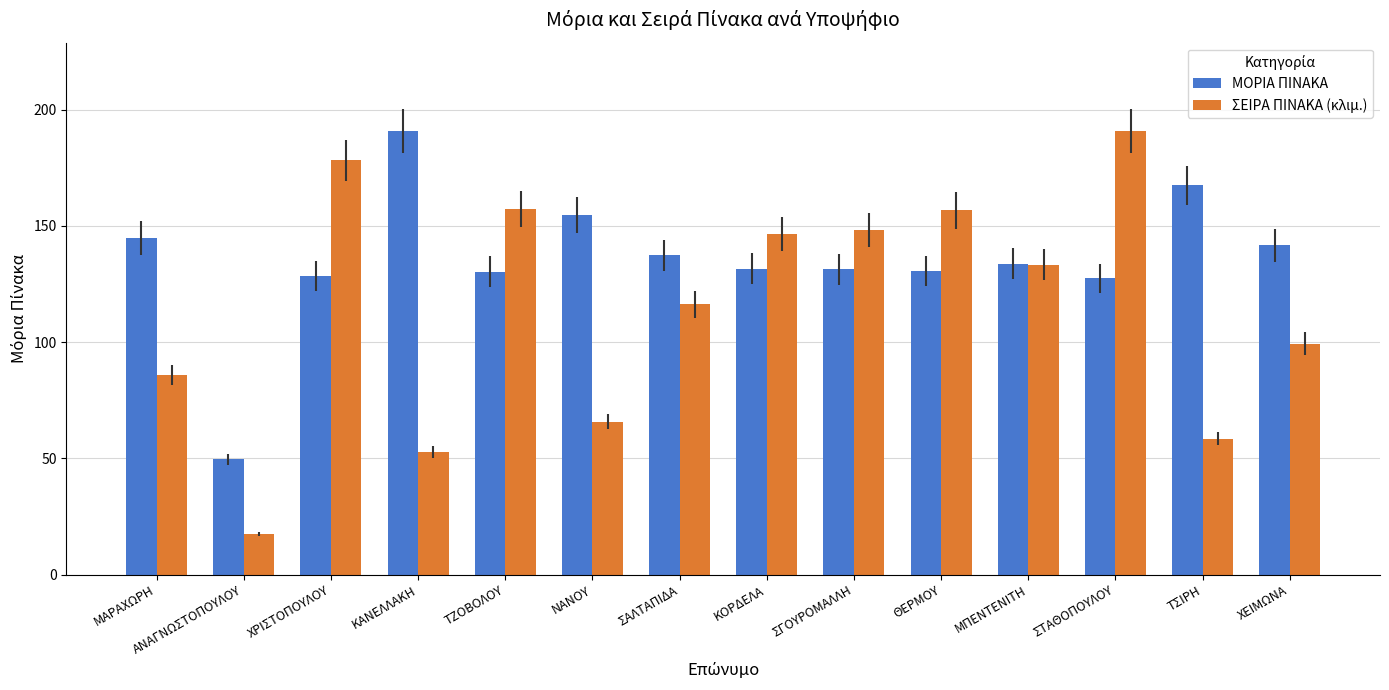

What is the label of the 7th bar from the right?

ΚΟΡΔΕΛΑ